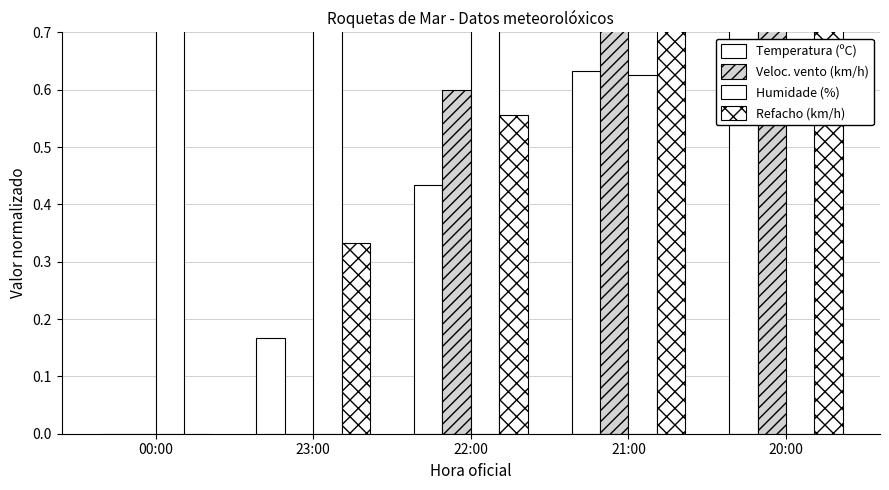

What is the approximate value of Temperatura (ºC) at 20:00?

1.0